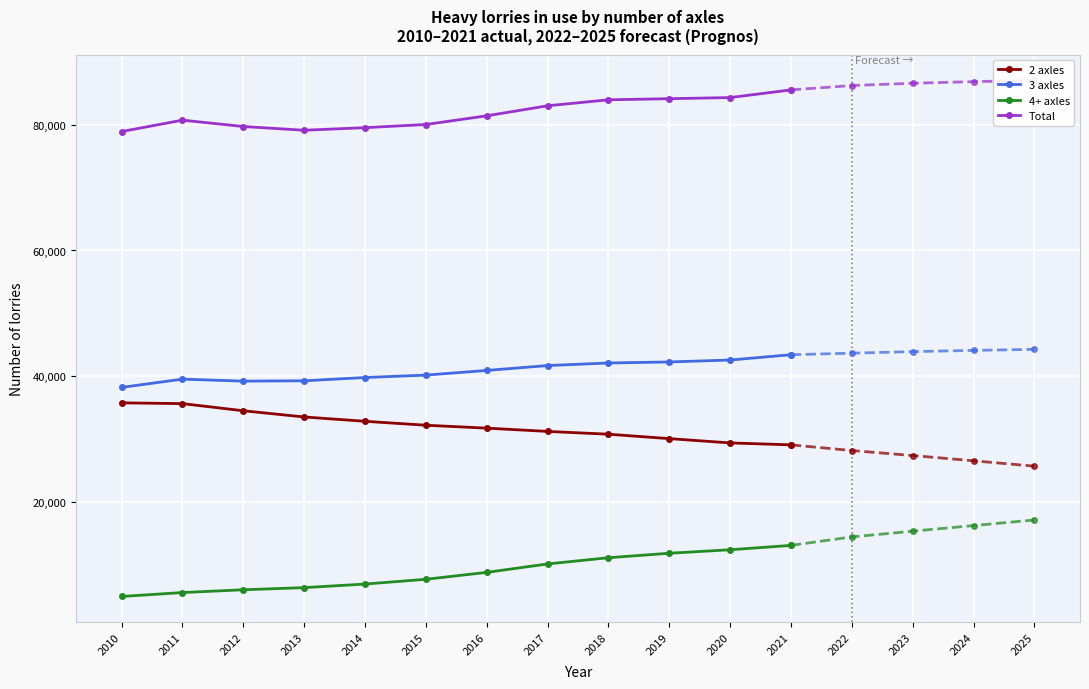

At 2013, list the series in order from smallest to largest.

4+ axles, 2 axles, 3 axles, Total